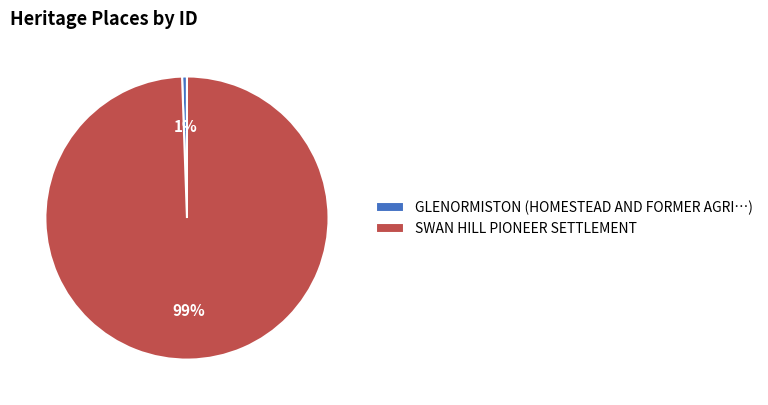

How many segments does this pie chart have?

2